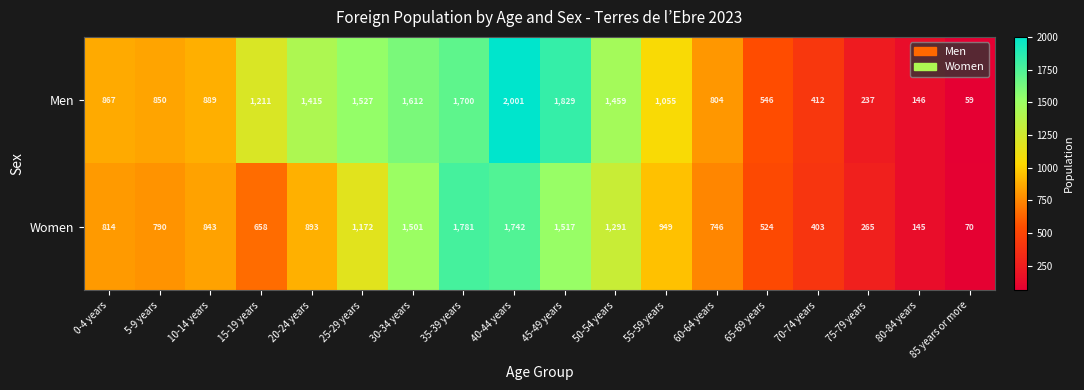

Count the number of data series in this chart.

2